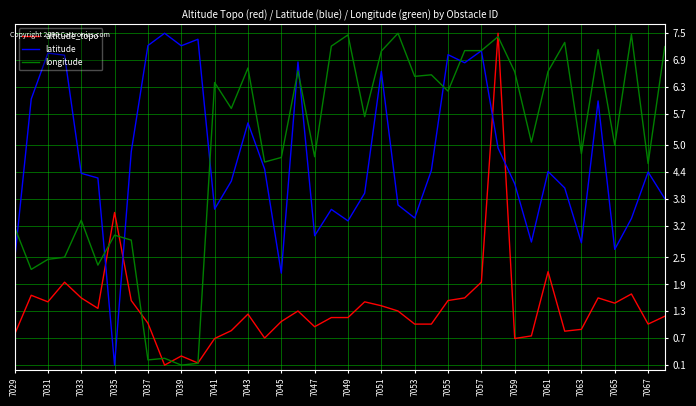

Which series has the largest total across all categories?

longitude